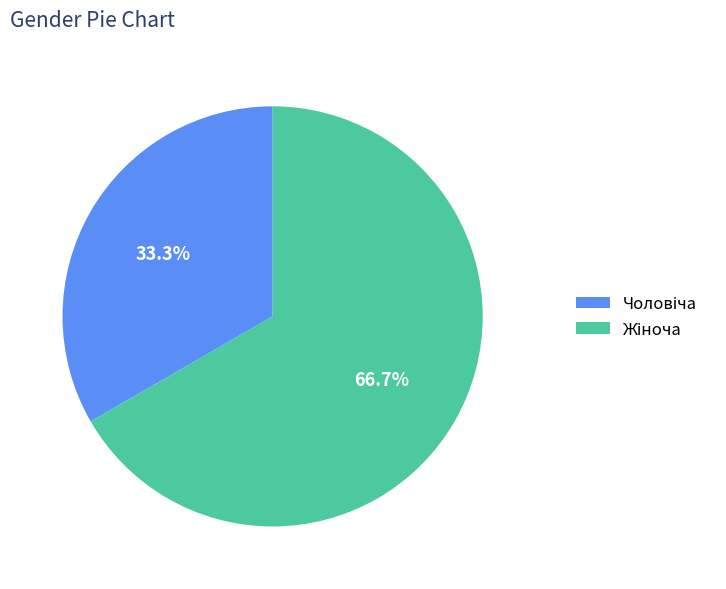

Does any single category account for the majority?

Yes